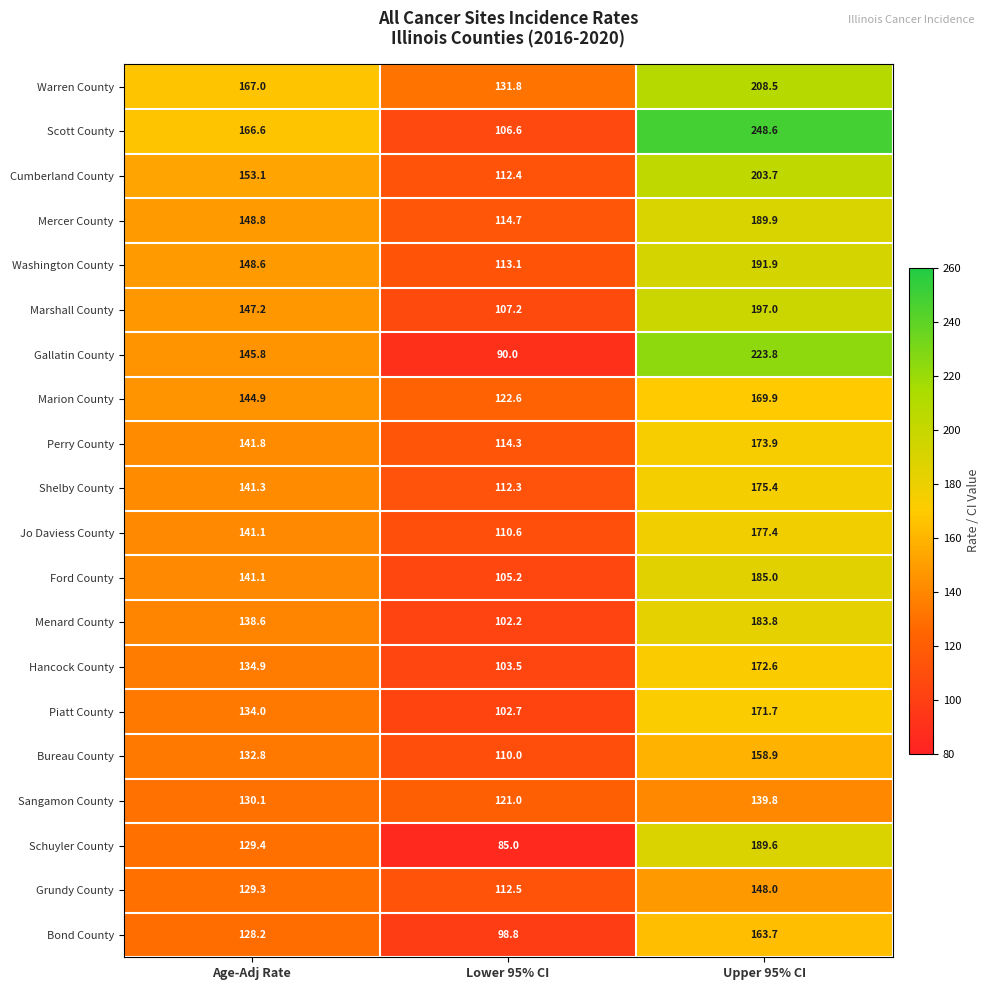

Where does the Ford County series first go above 141?

Age-Adj Rate